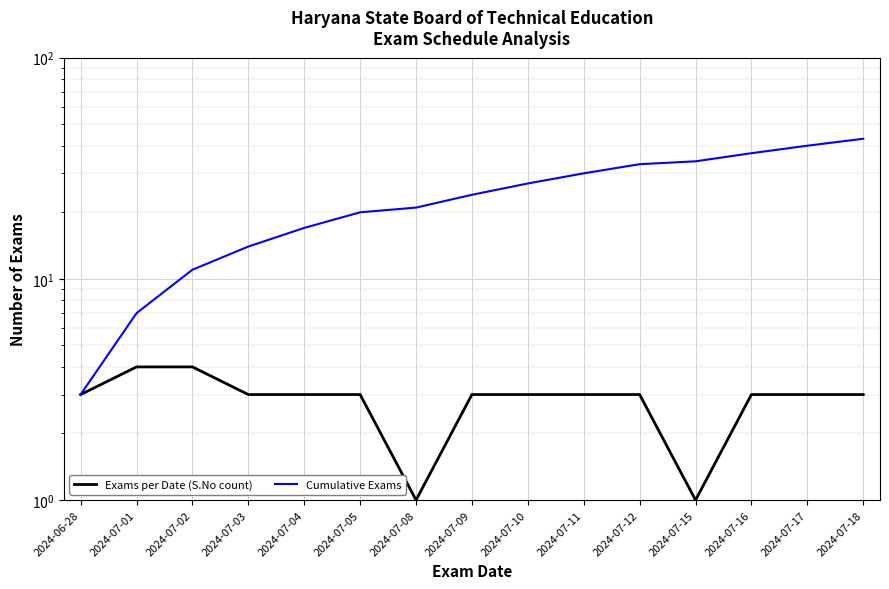

What is the difference between the maximum and minimum values in the Exams per Date (S.No count) series?

3